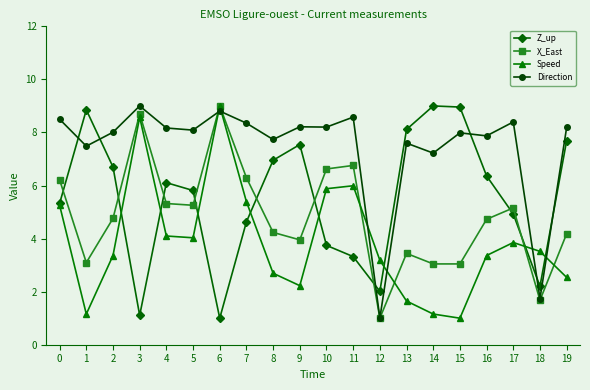

True or false: X_East has a value of 4.2 at 8.

True